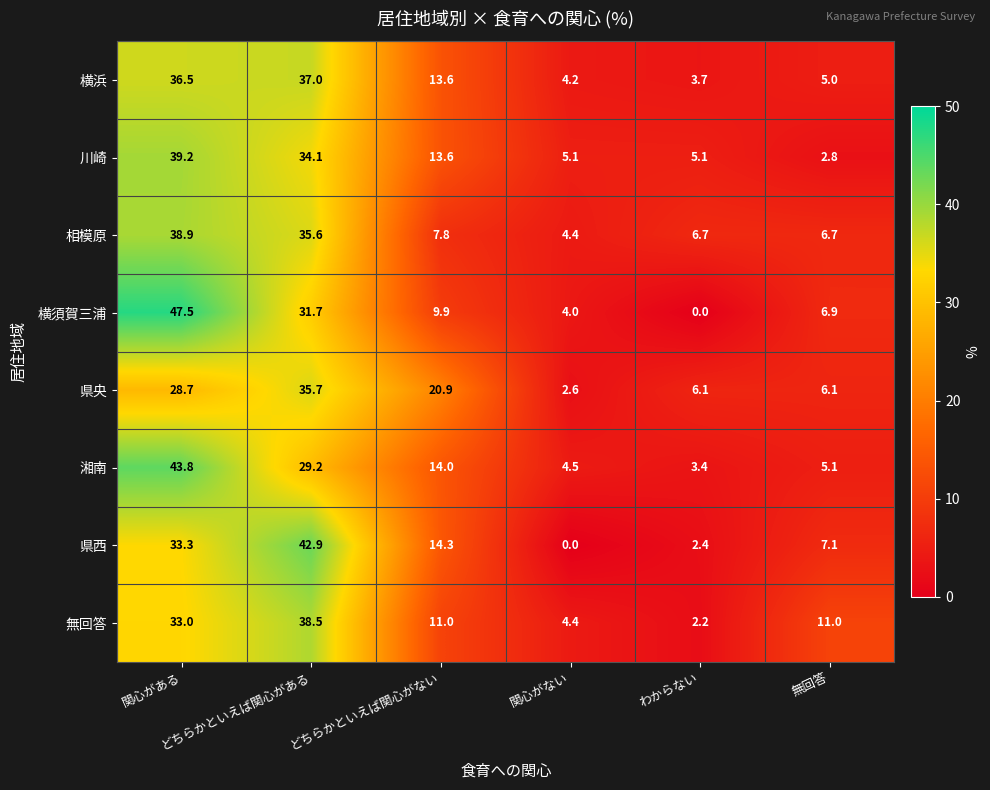

What is the greatest value displayed?

47.5